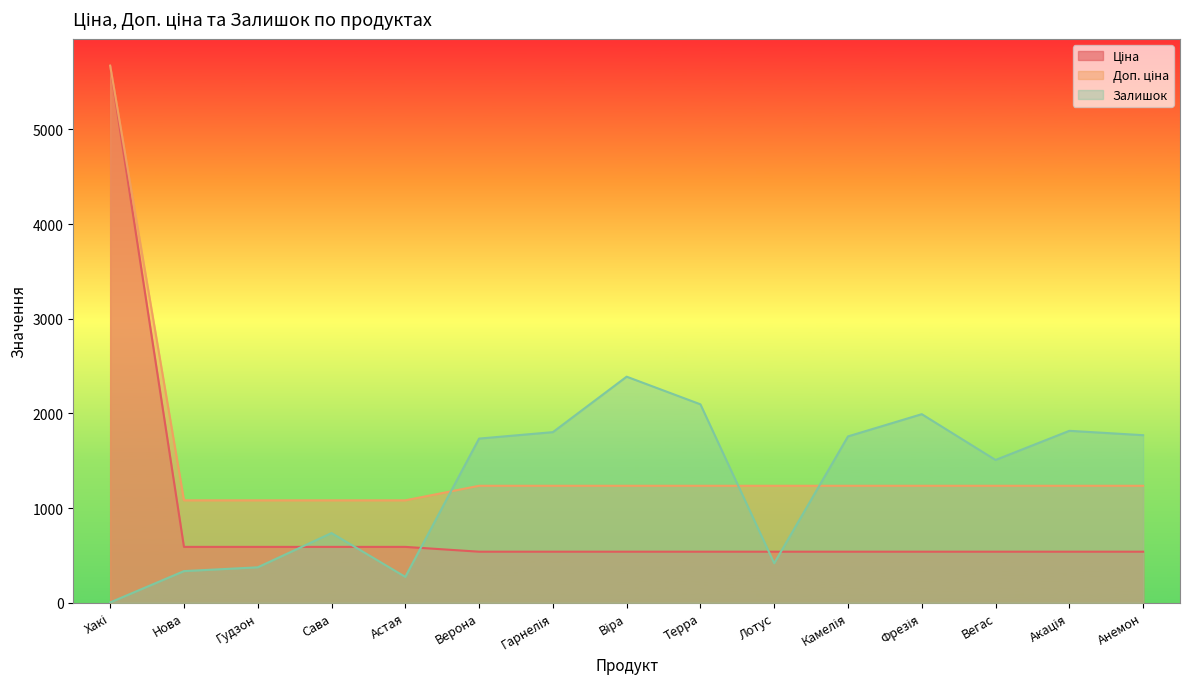

What is the label of the 5th point from the right?

Камелія